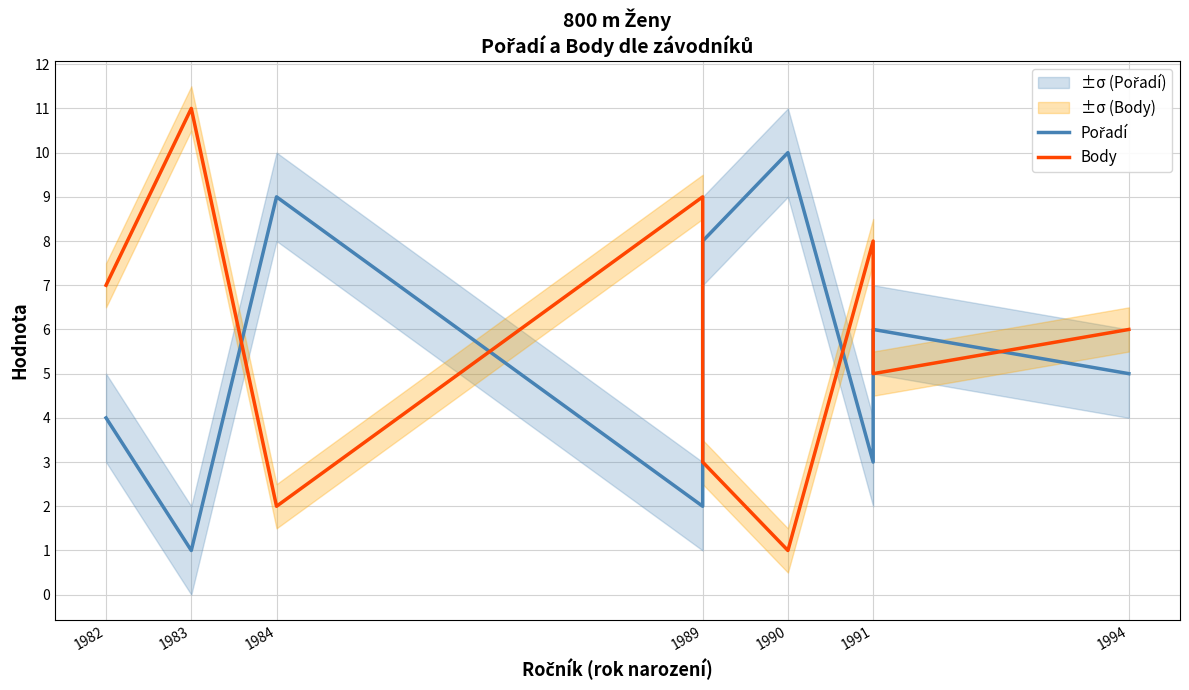

Between 1983 and 1989, which series saw the biggest shift?

Body